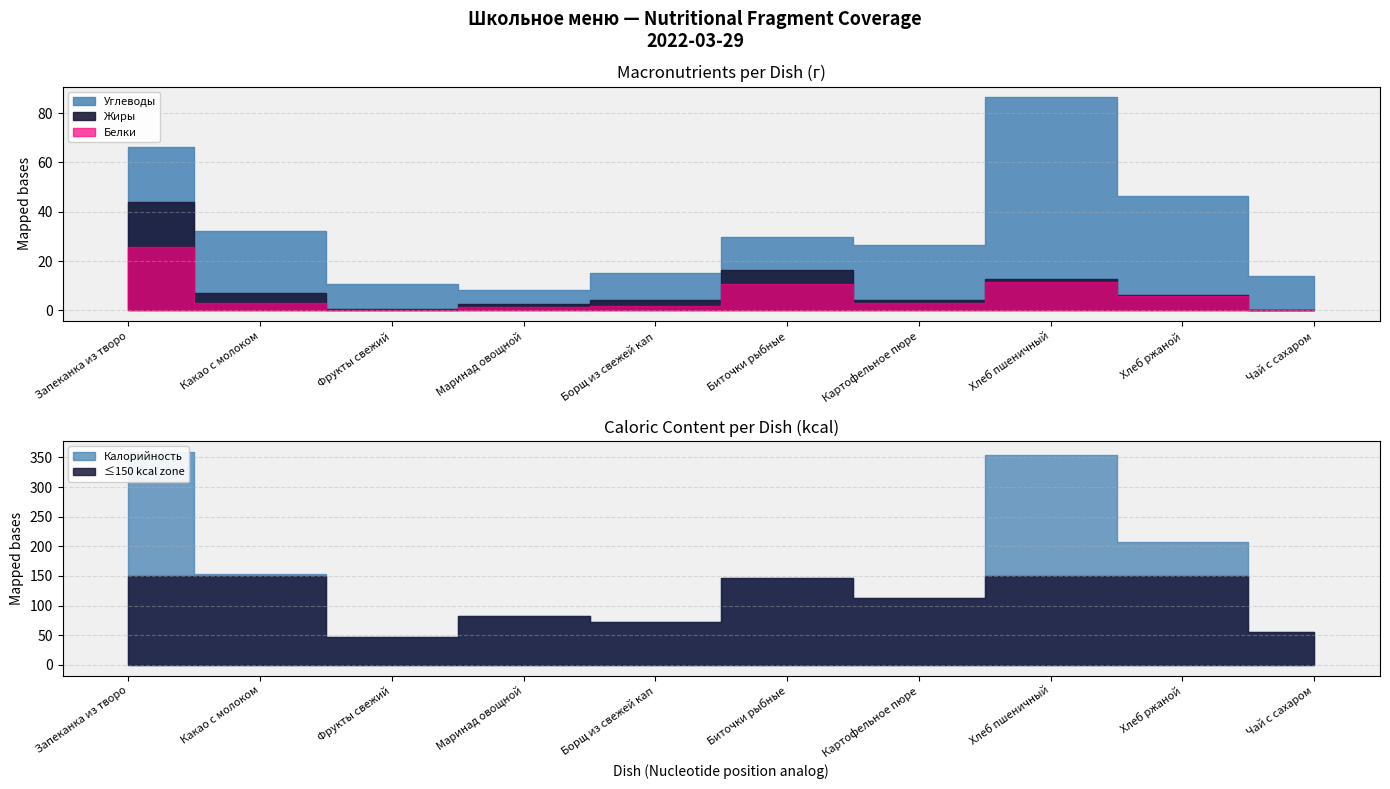

What is the average value of the Углеводы series?

23.7